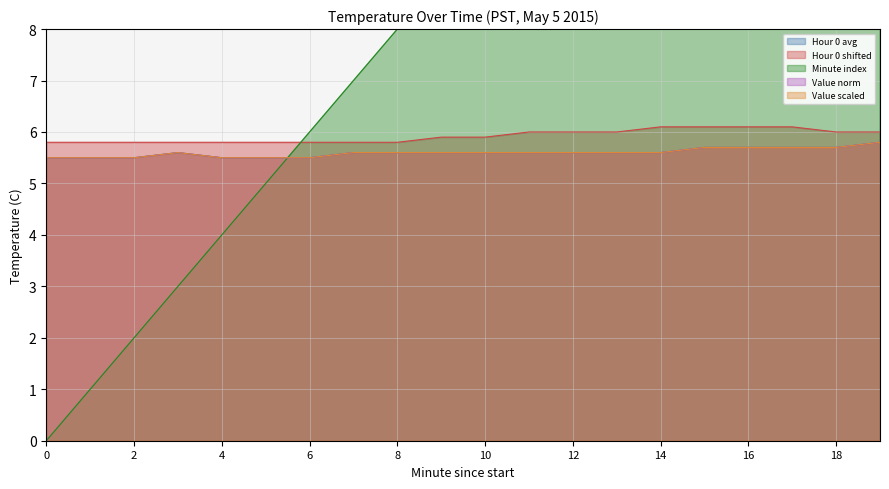

How many intersections are there between Minute index and Hour 0 avg?

1